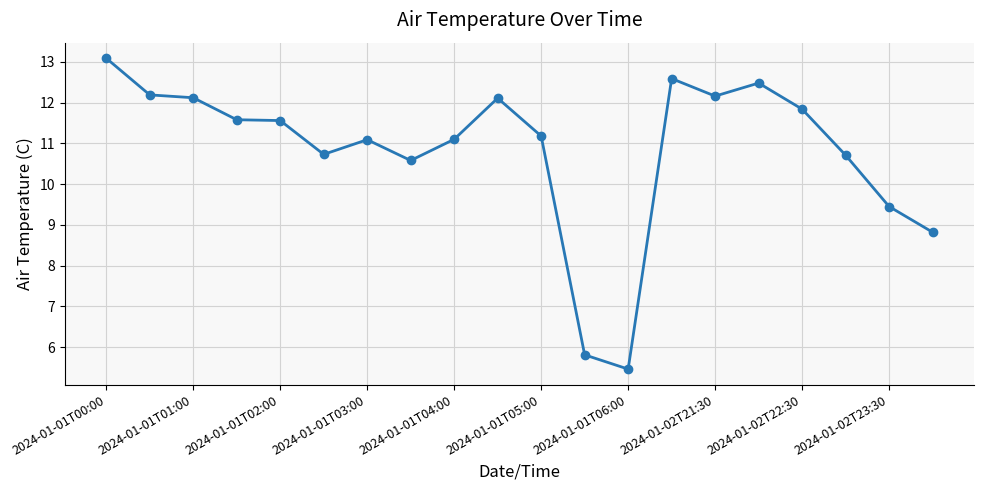

What is the value of the 14th point from the left?

12.6